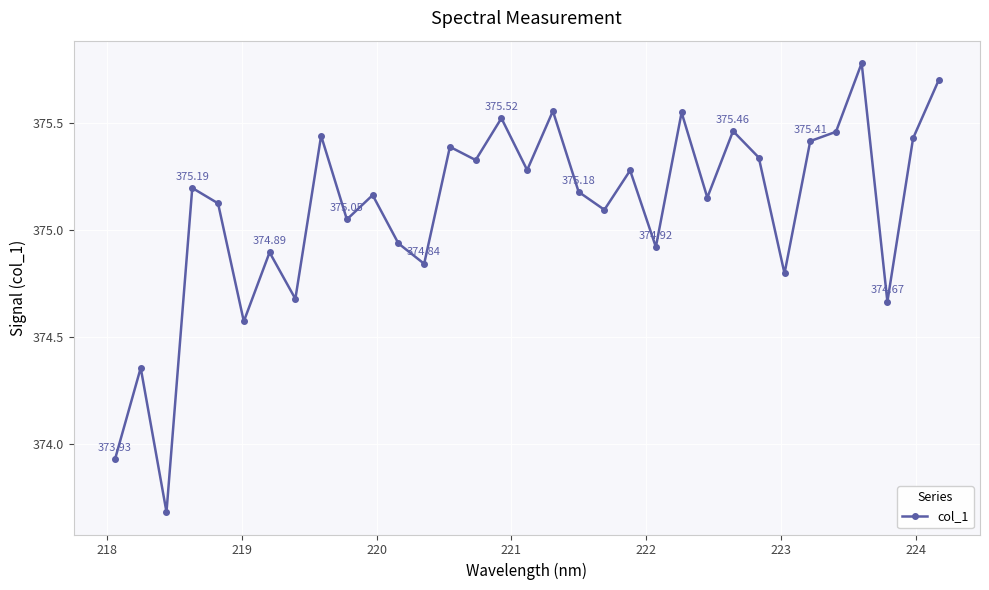

What is the difference between the maximum and minimum values?

2.1